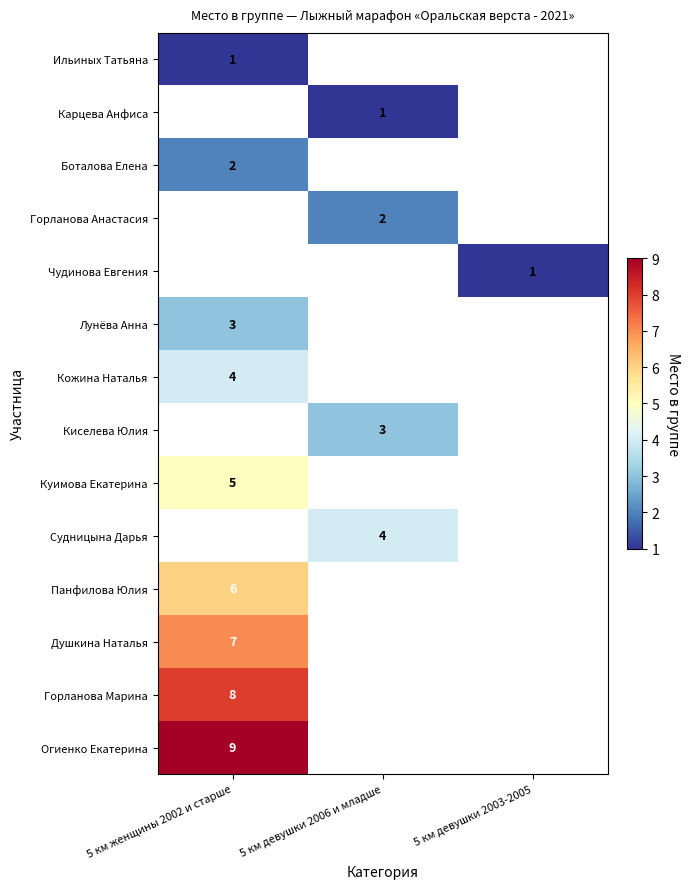

How many categories are shown in the chart?

3